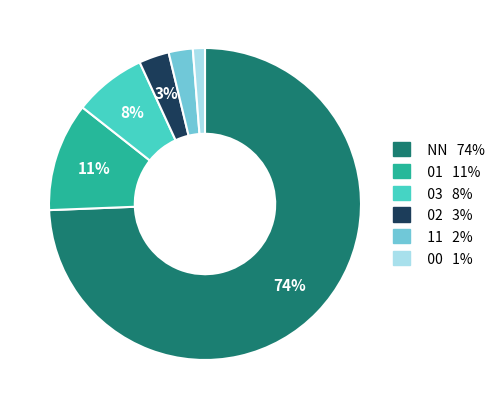

Is there any slice that represents more than half of the pie?

Yes